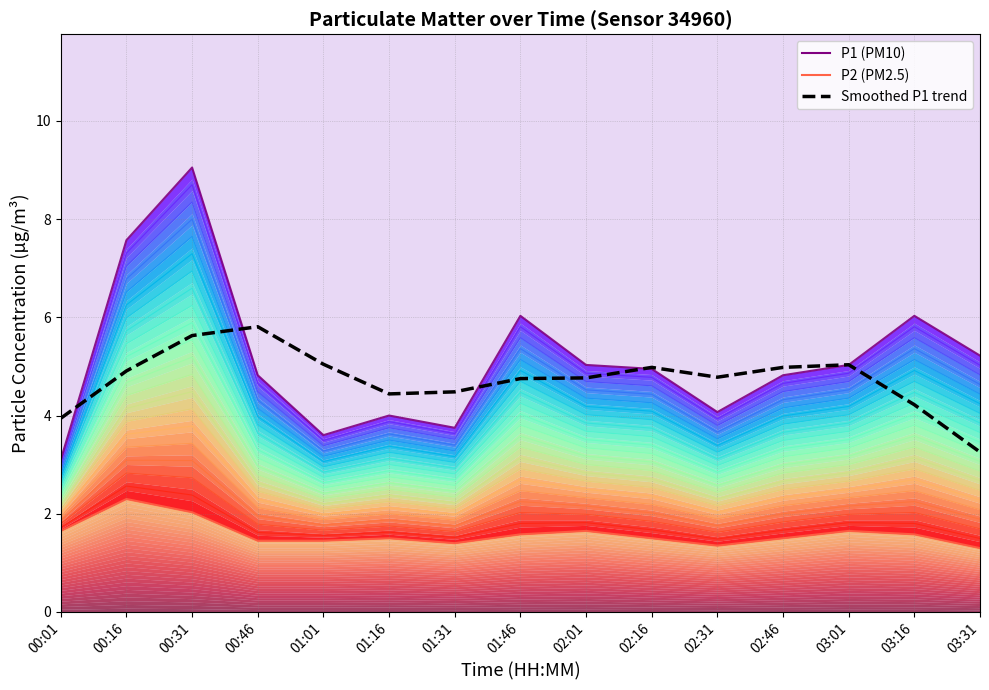

What is the sum of the P1 (PM10) values at 01:01 and 01:46?

9.6